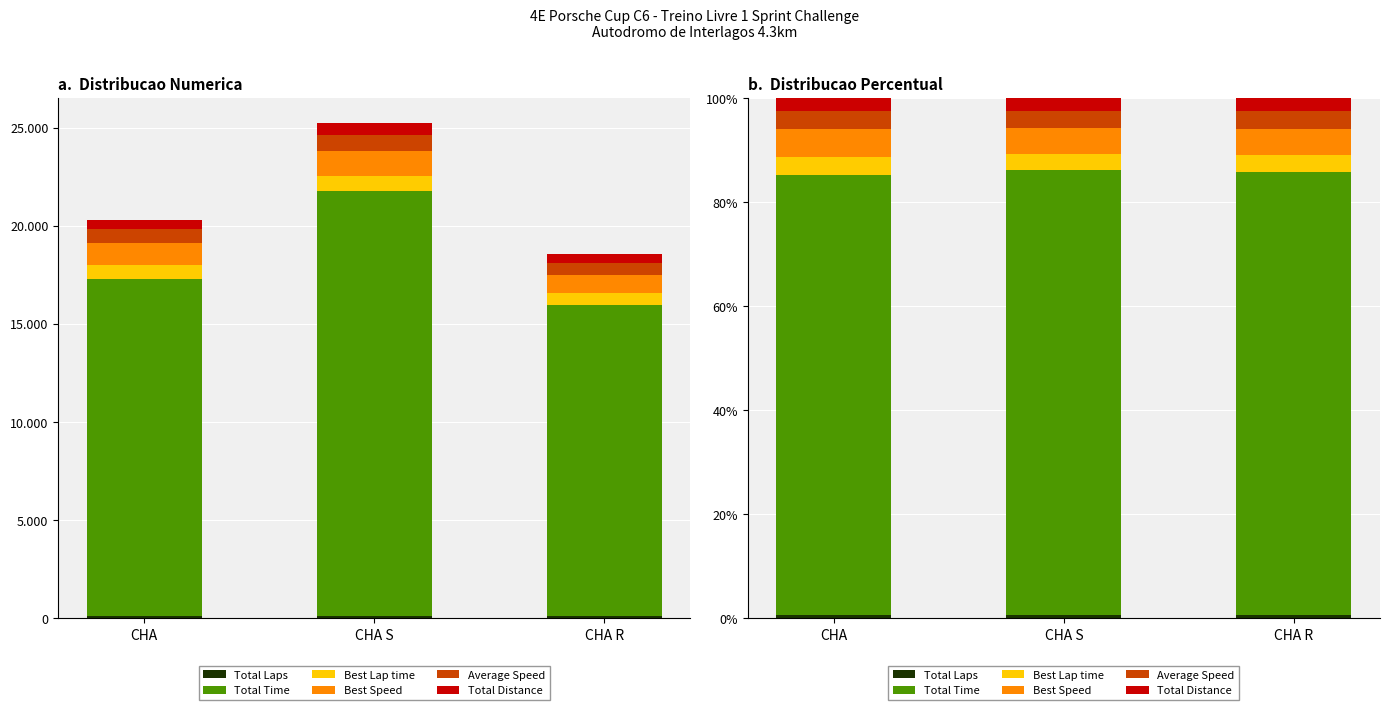

What position from the left is CHA R?

3